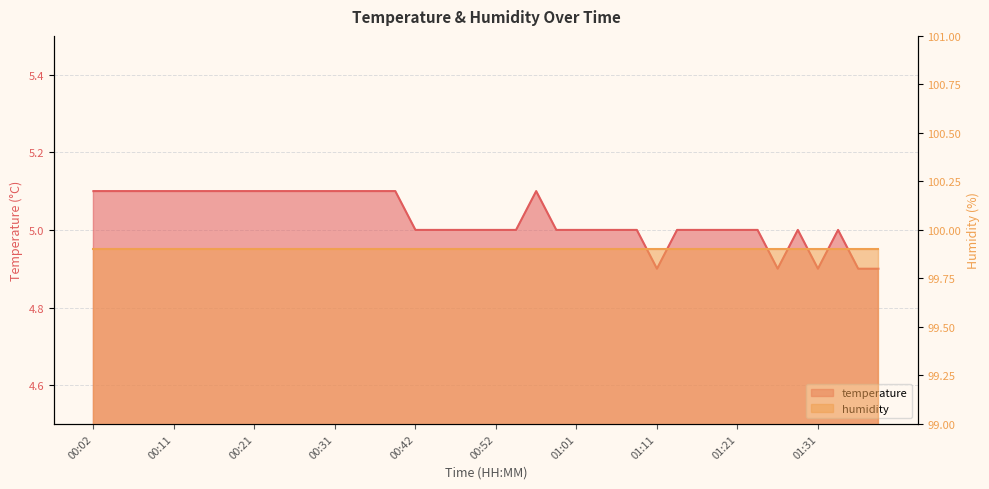

Reading right to left, list all the values displayed in this chart.

4.9	4.9	5.0	4.9	5.0	4.9	5.0	5.0	5.0	5.0	5.0	4.9	5.0	5.0	5.0	5.0	5.0	5.1	5.0	5.0	5.0	5.0	5.0	5.0	5.1	5.1	5.1	5.1	5.1	5.1	5.1	5.1	5.1	5.1	5.1	5.1	5.1	5.1	5.1	5.1